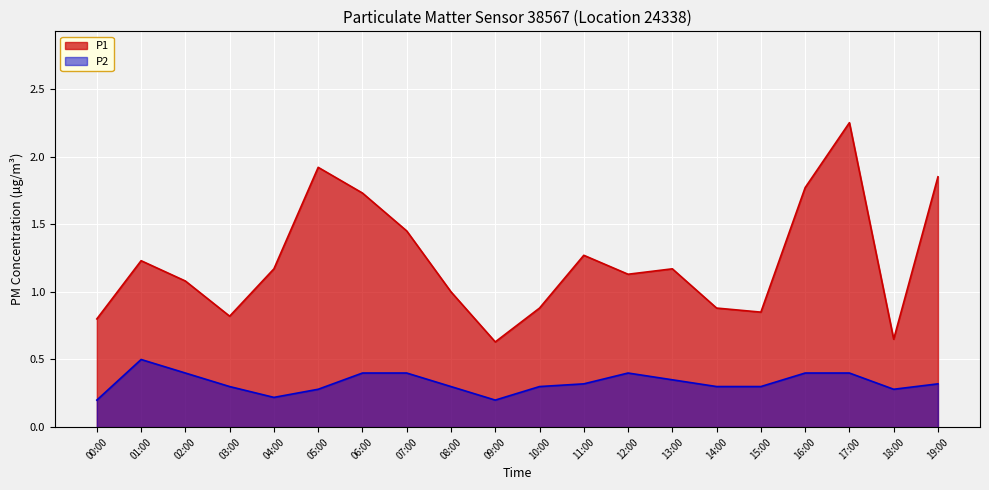

True or false: P2 and P1 intersect in this chart.

False